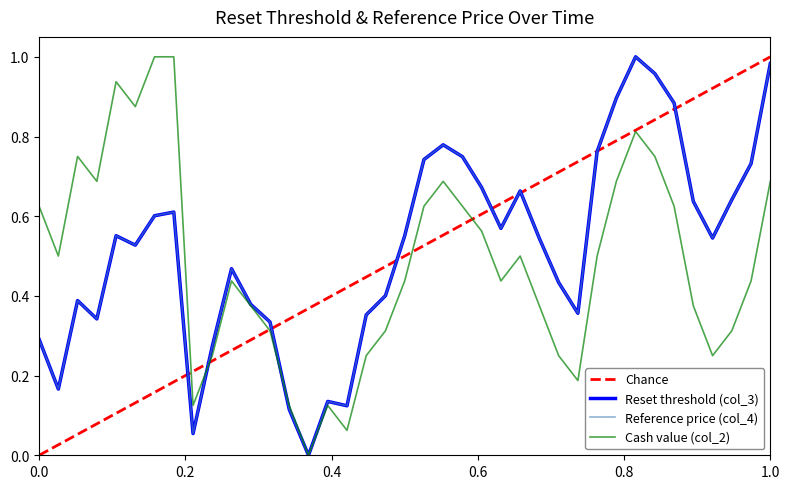

Which series ends up on top after the final intersection of Reference price (col_4) and Reset threshold (col_3)?

Reference price (col_4)